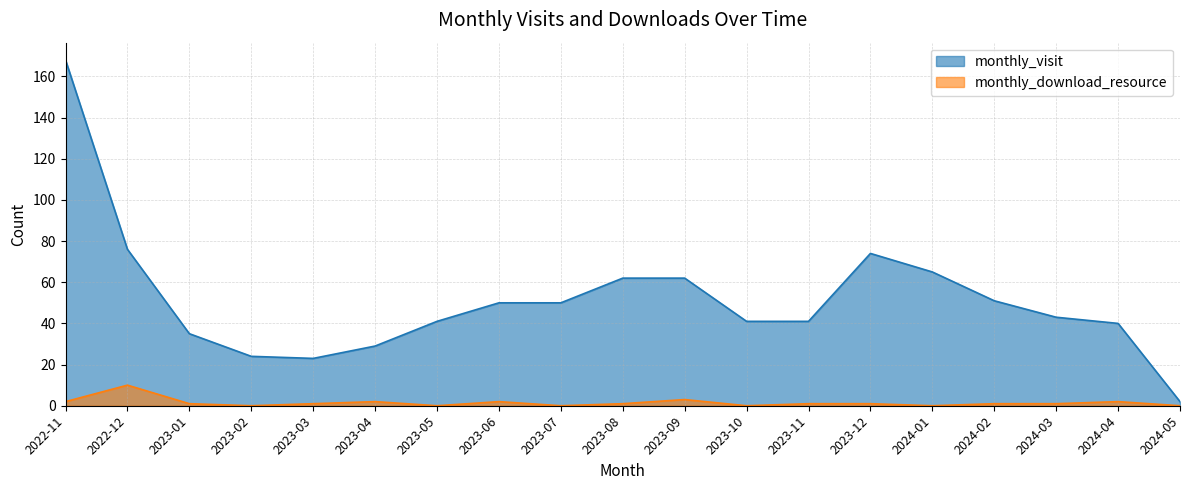

How many data points in monthly_download_resource are above 1?

6